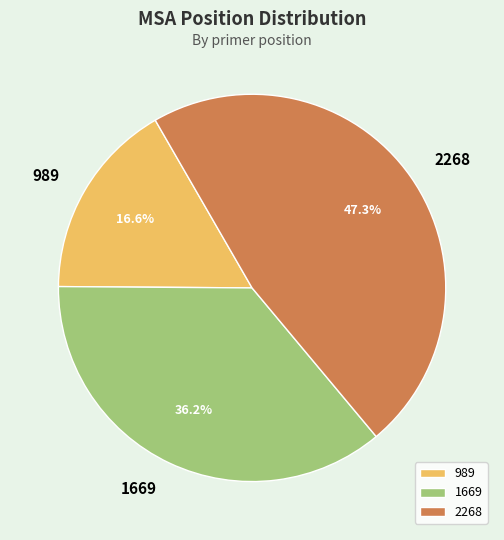

To the nearest percent, what percentage of the pie is 2268?

47%